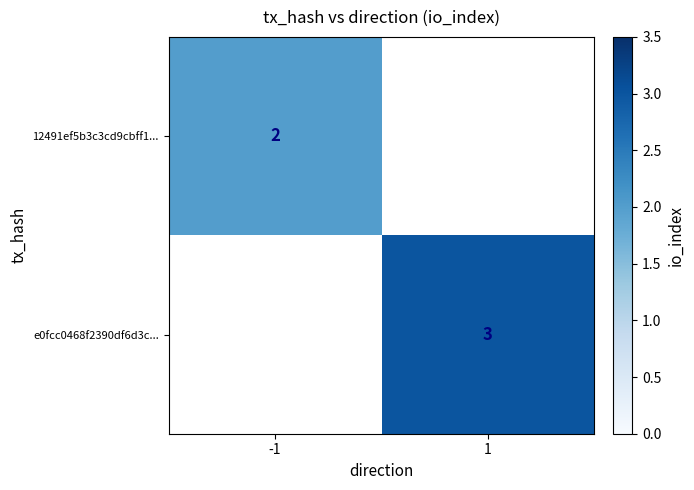

The value of e0fcc0468f2390df6d3c... at 1 is 3. True or false?

True